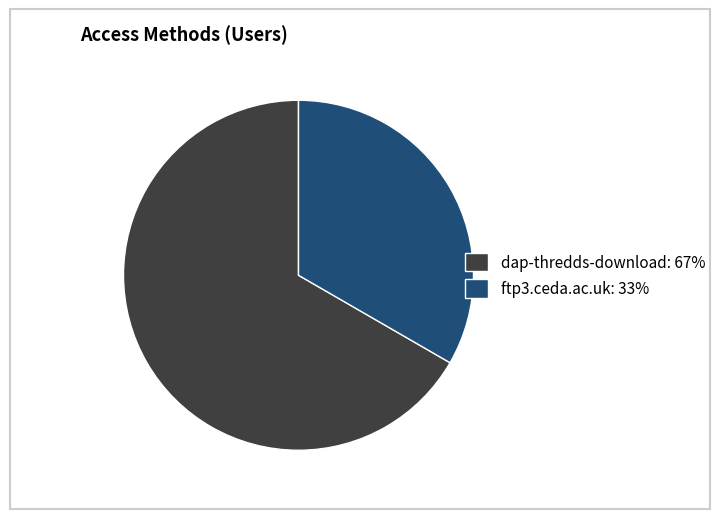

True or false: dap-thredds-download accounts for 54% of the total.

False